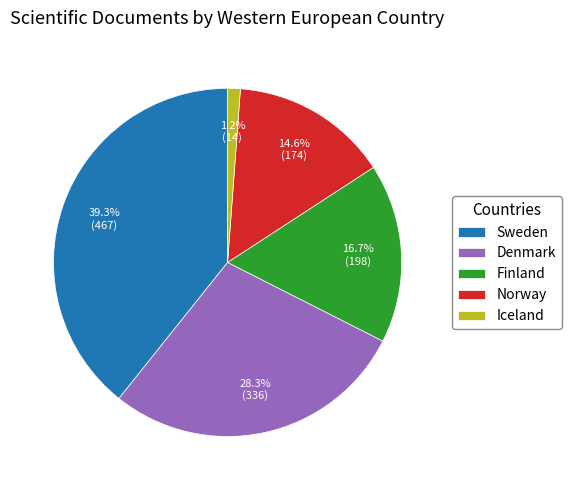

Which has a higher value, Denmark or Norway?

Denmark